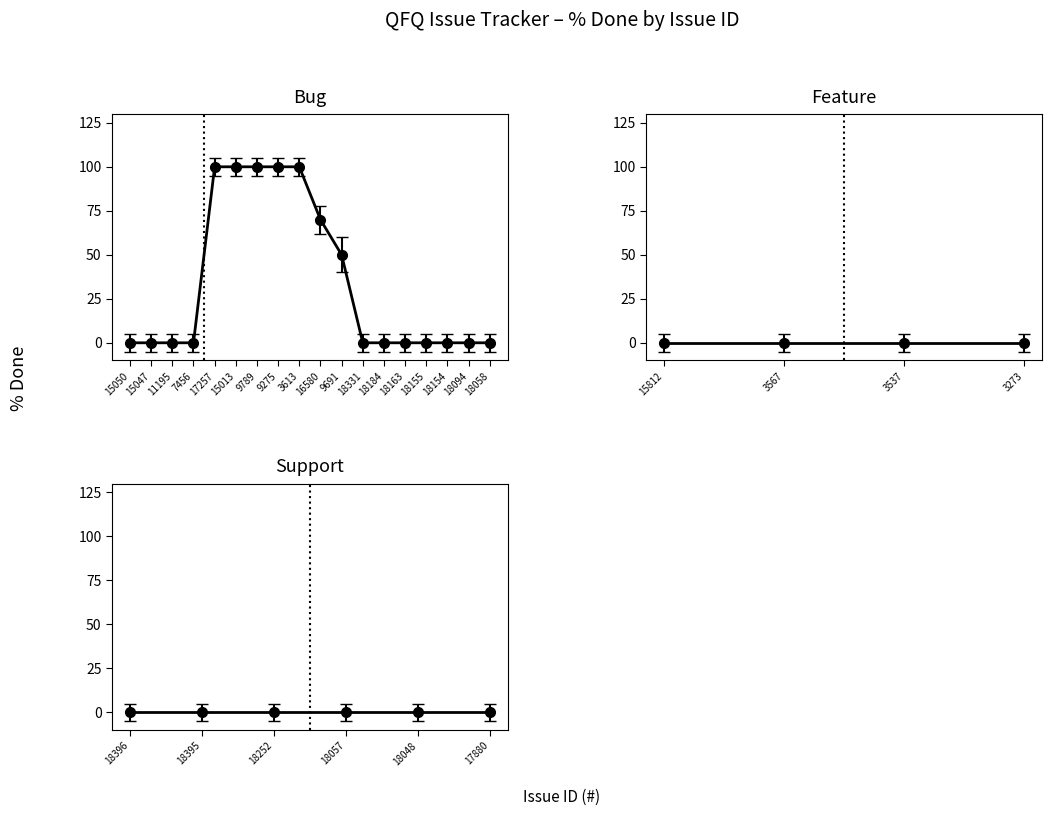

How many lines are shown in the chart?

1